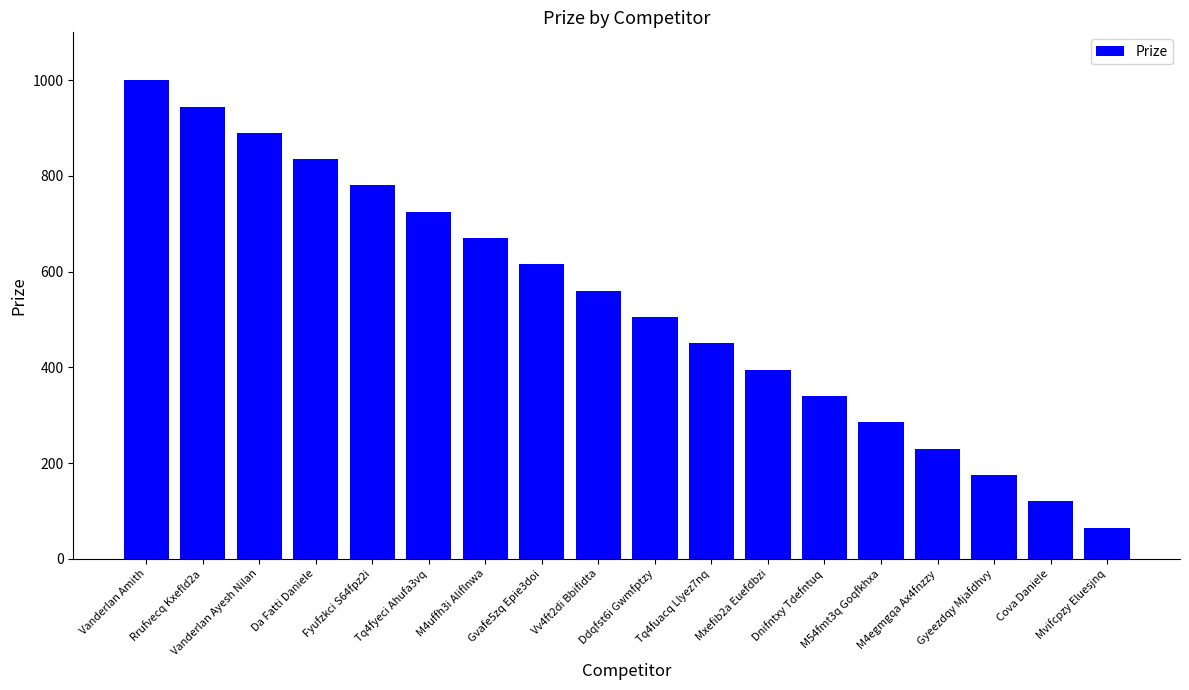

What is the label of the 15th bar from the left?

M4egmgqa Ax4fnzzy